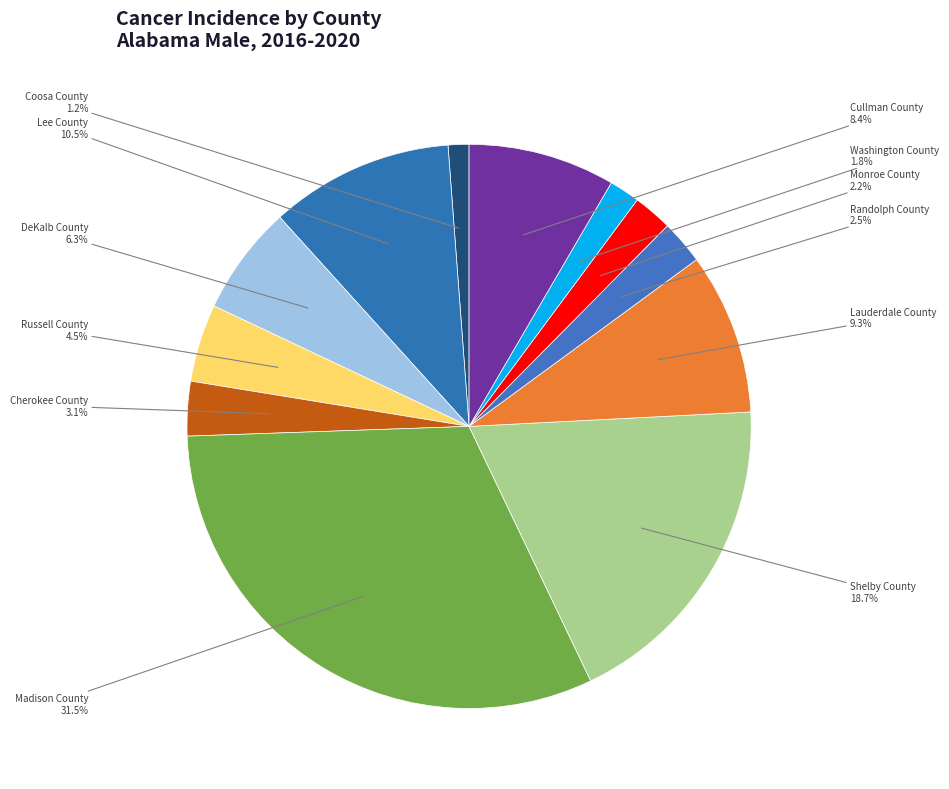

How many slices are in this pie chart?

12